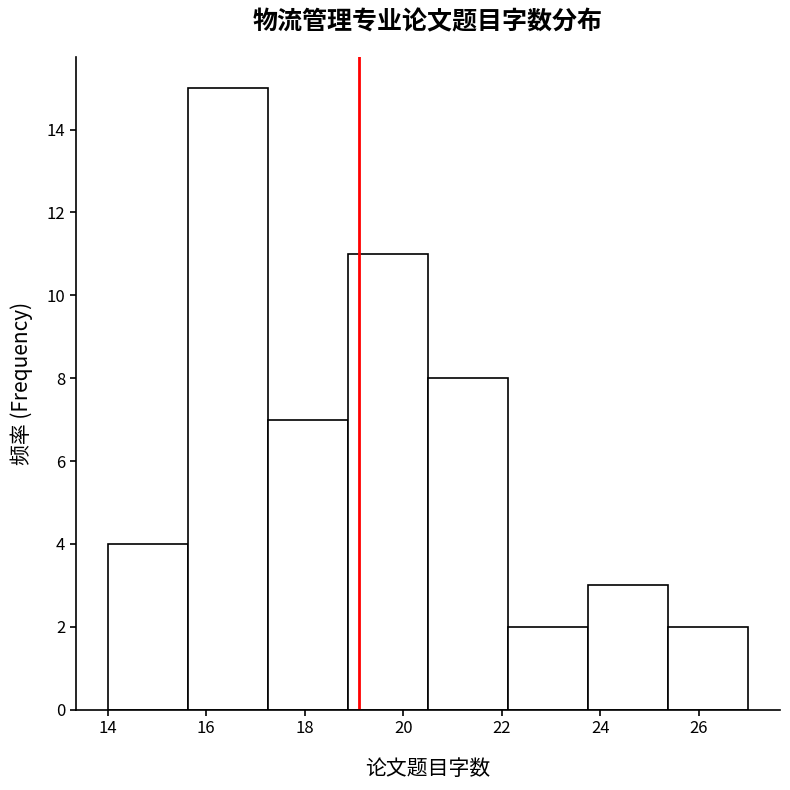

Which range on the x-axis has the tallest bar?

15.6 to 17.2